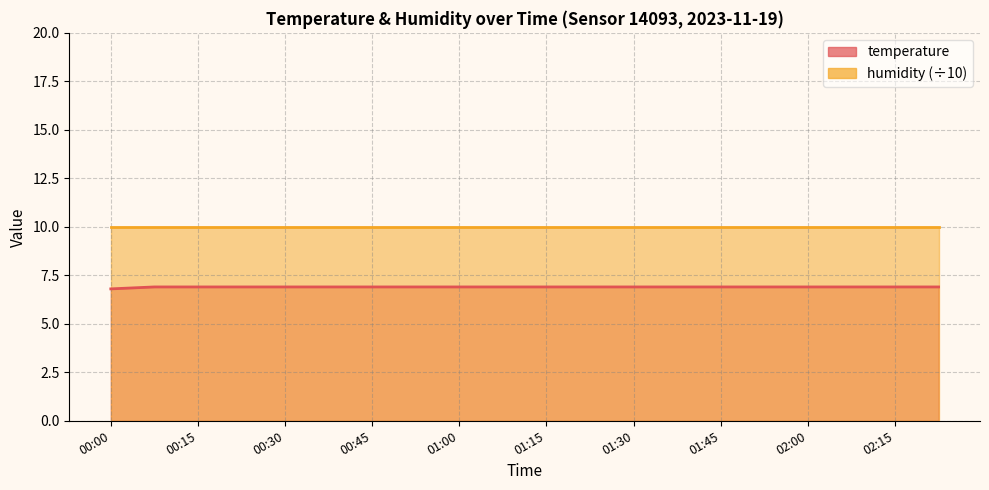

What is the label of the 6th point from the right?

01:45